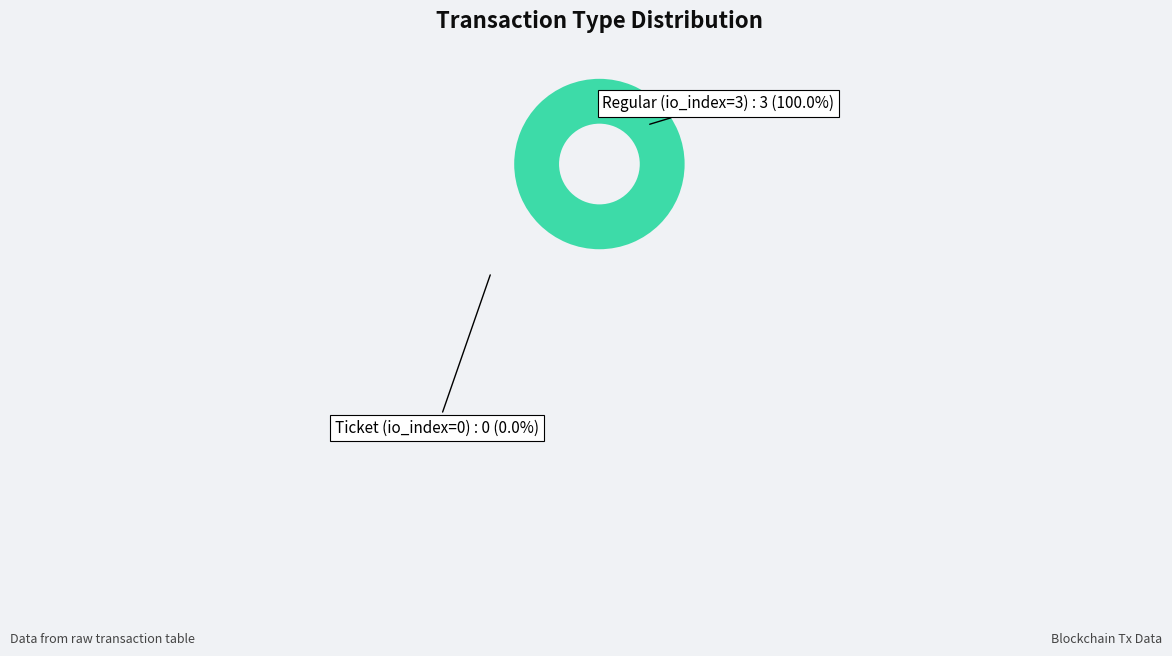

Rank the categories by value from lowest to highest.

Ticket (io_index=0), Regular (io_index=3)